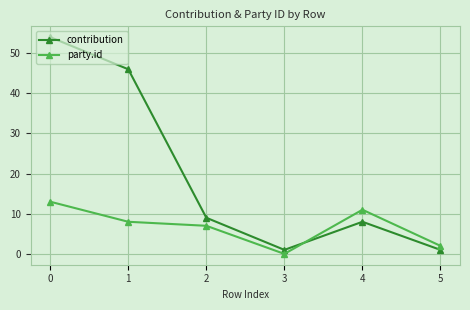

Reading left to right, what are all the values shown in this chart?

contribution: 54	46	9	1	8	1
party.id: 13	8	7	0	11	2